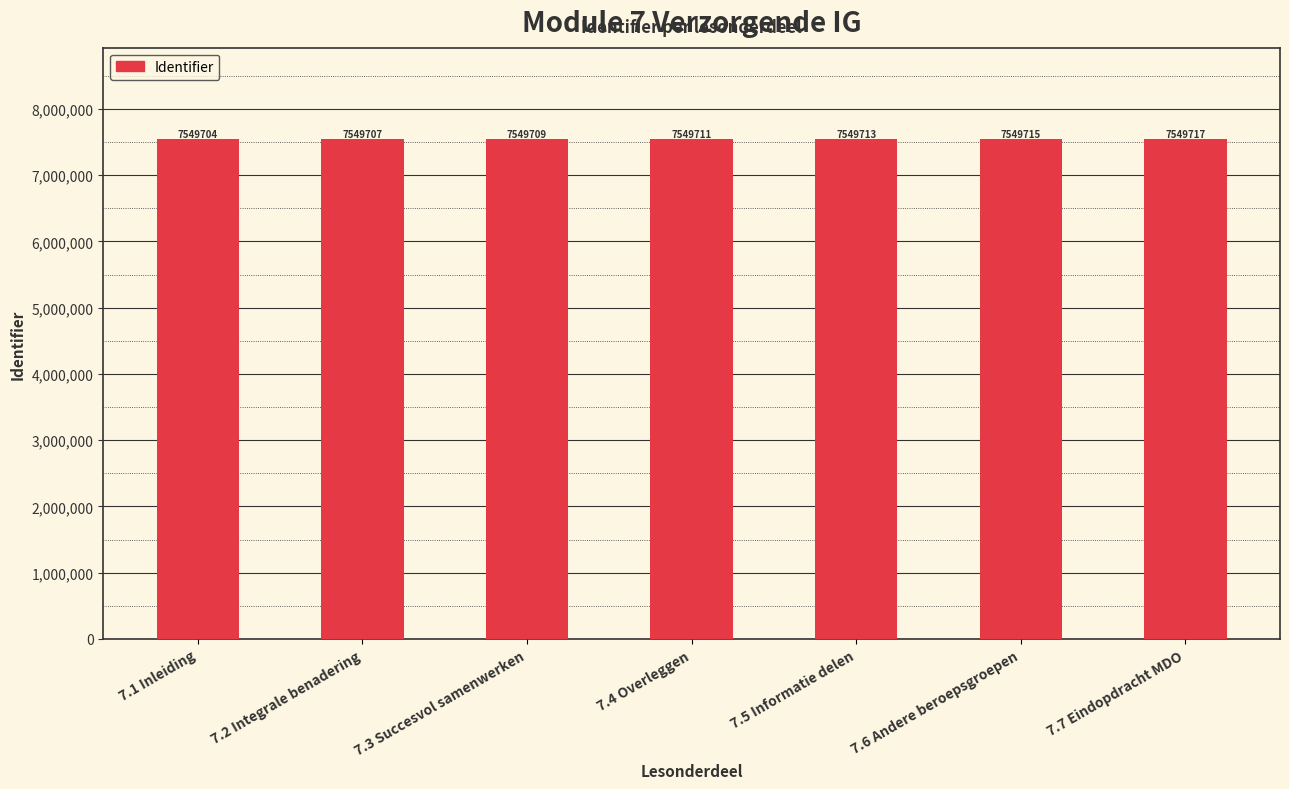

What is the value of the 1st bar from the left?

7549704